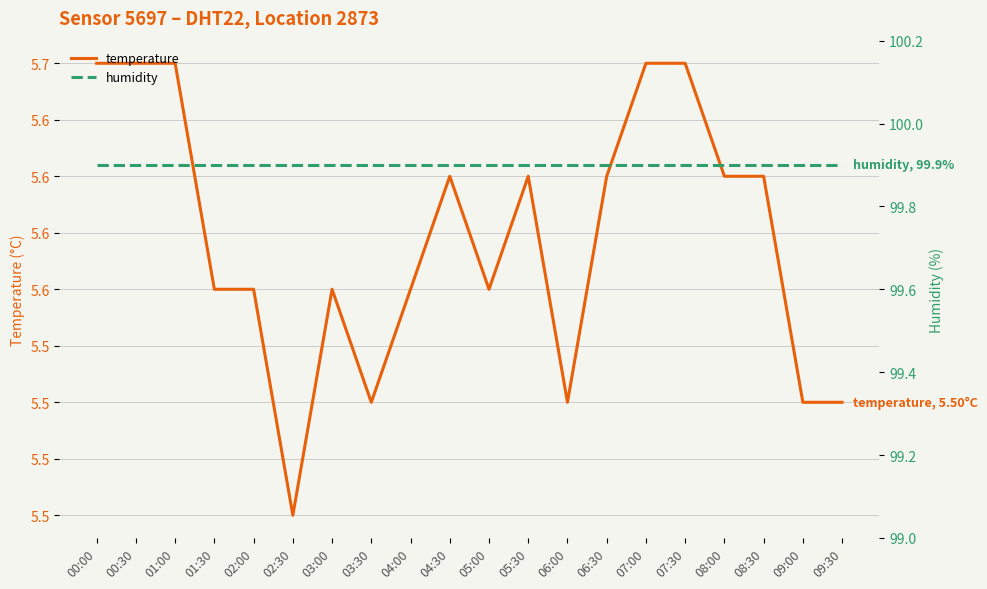

Which series changed the most between 00:00 and 04:30?

temperature